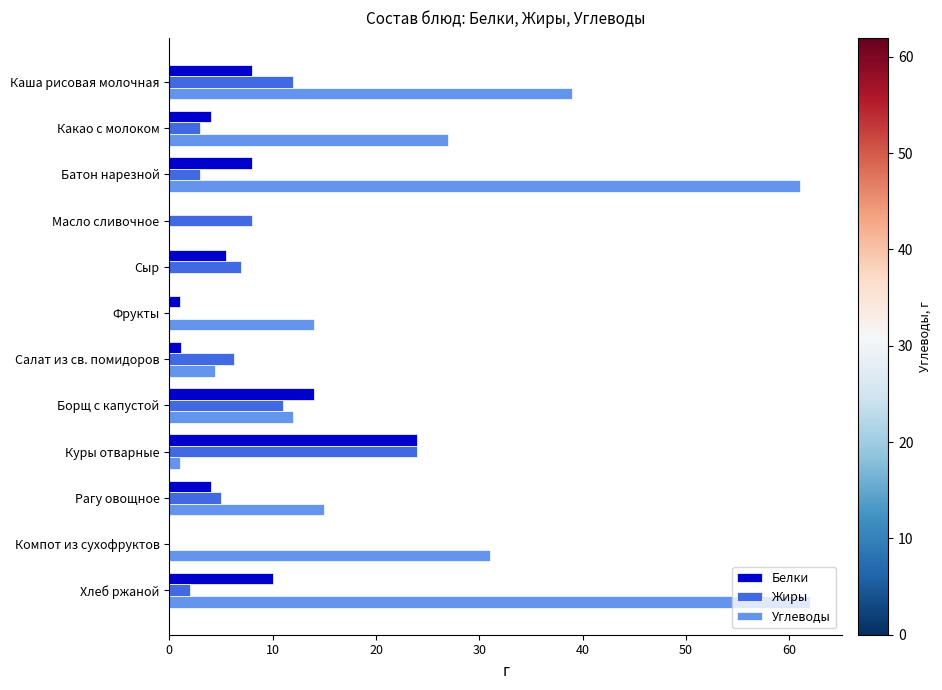

Count the number of categories in the chart.

12